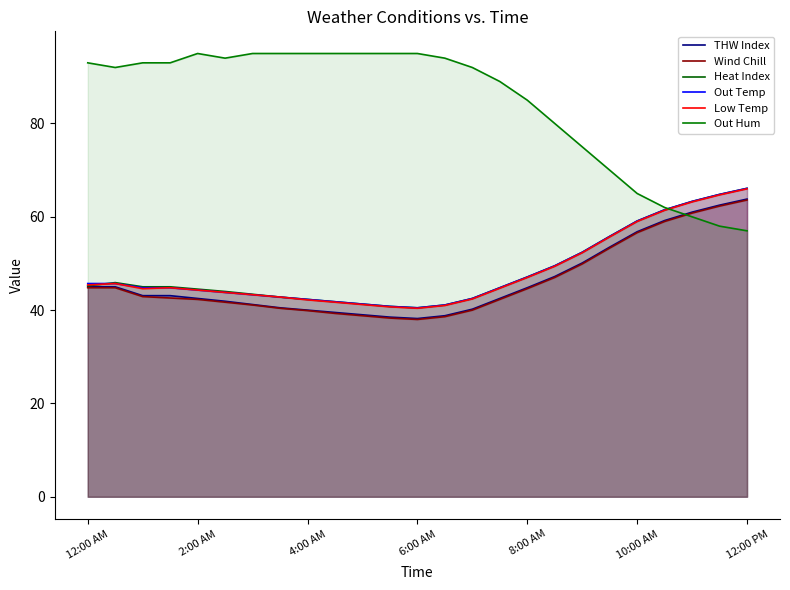

Which series has the largest total across all categories?

Out Hum